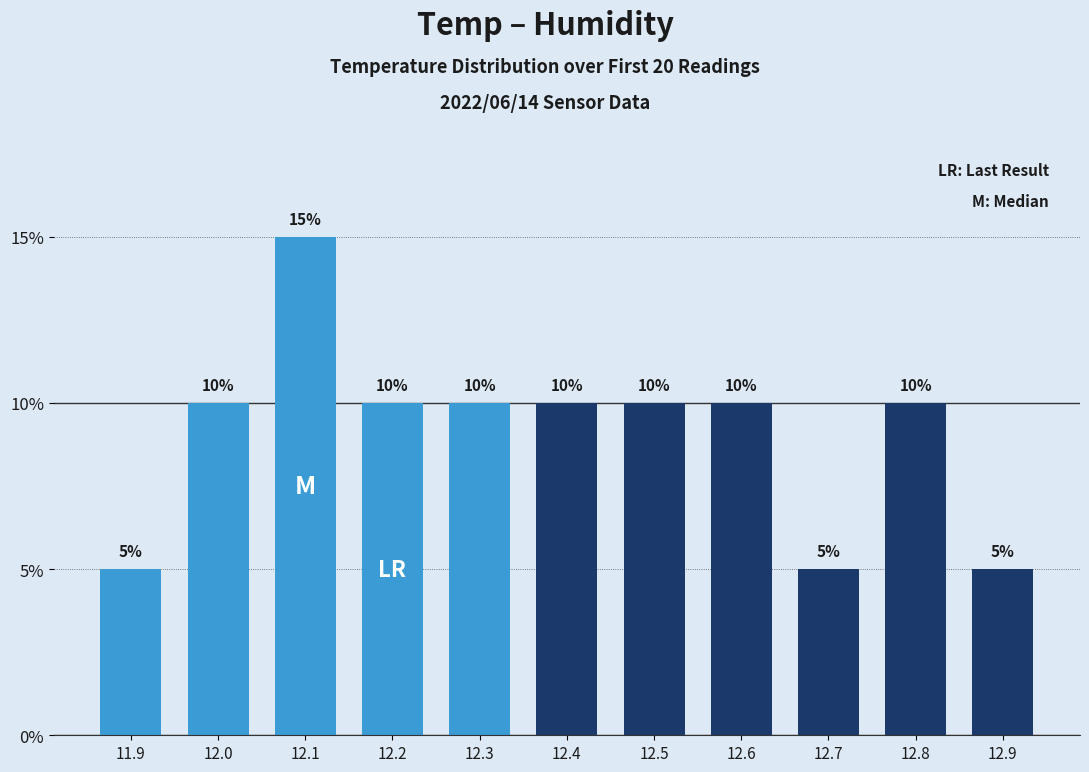

What value does the data have at 12.5?

10